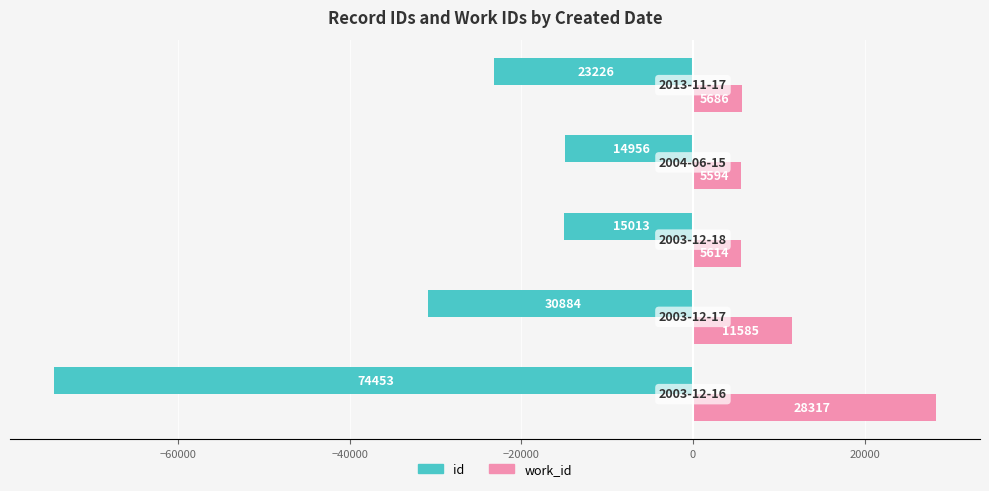

What is the difference between the maximum and minimum values in the work_id series?

22723